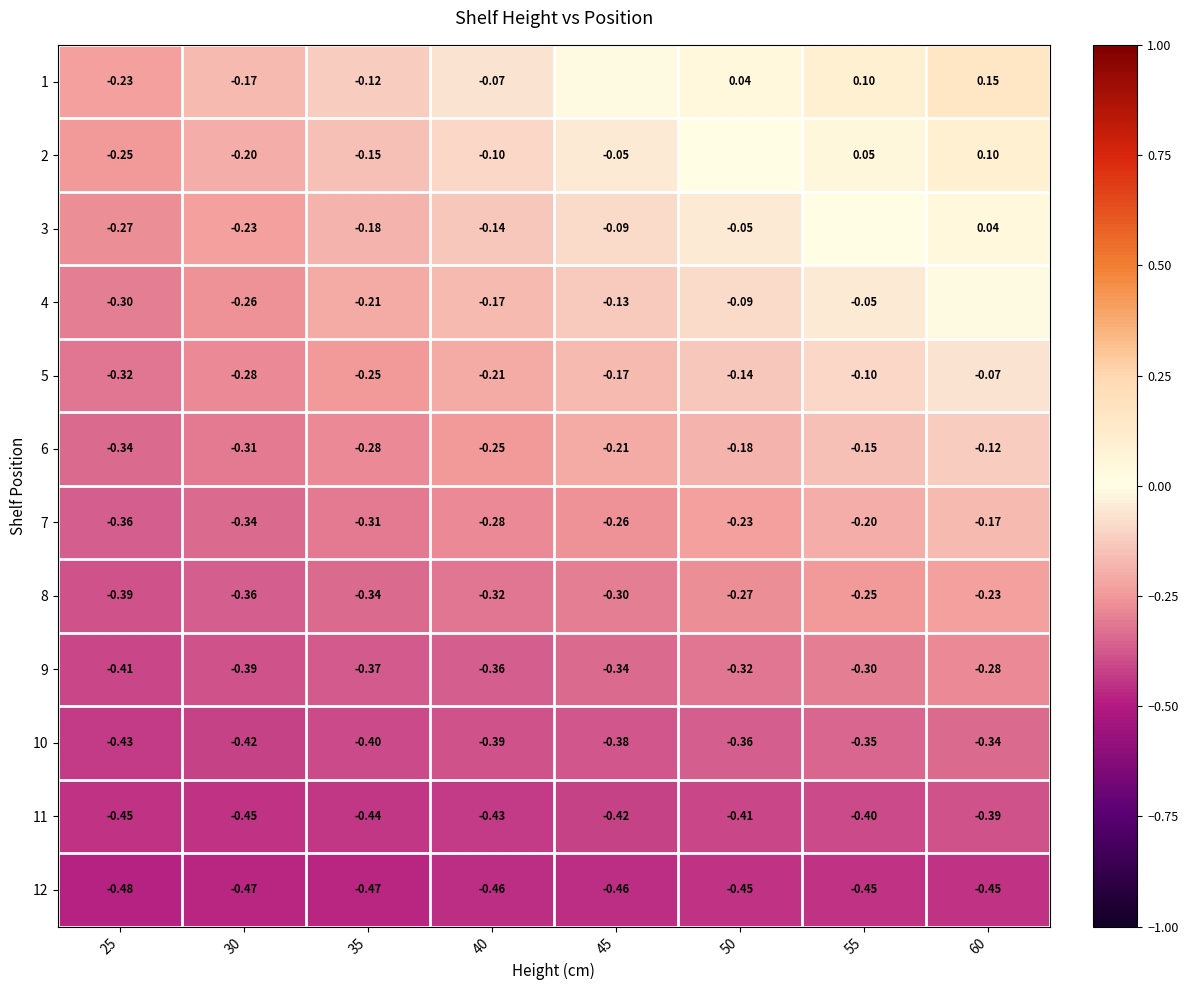

How many data points does each series have?

8